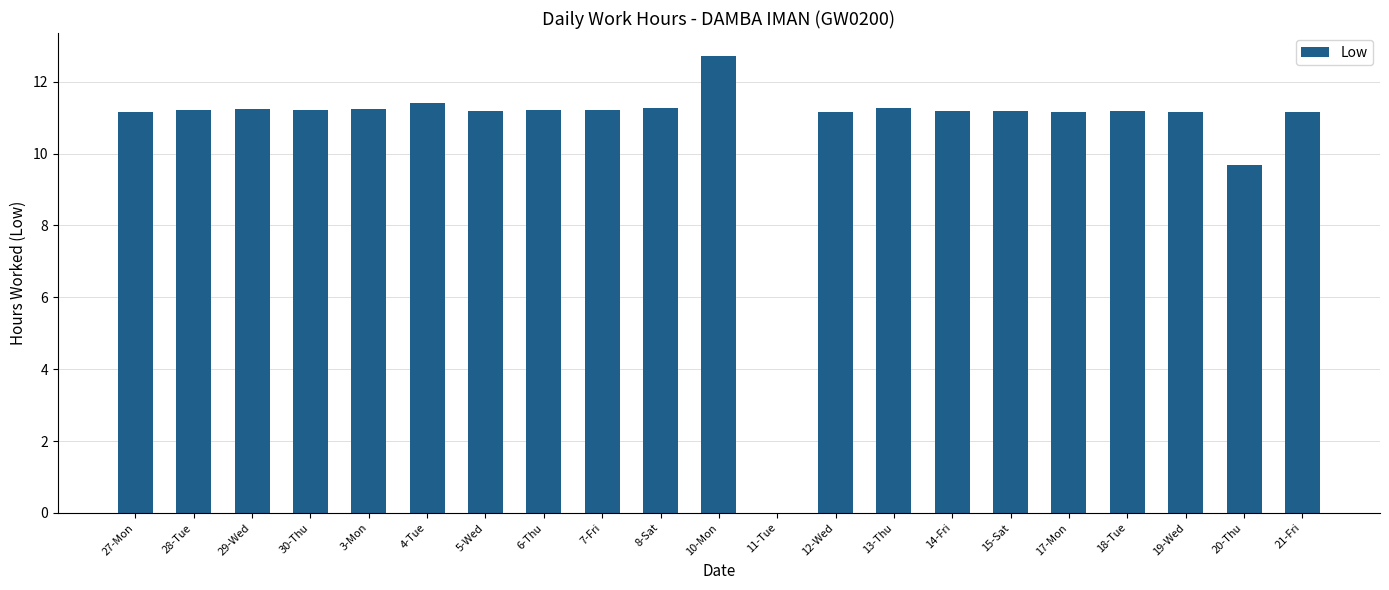

Is it true that the value at 20-Thu is 14.8?

False